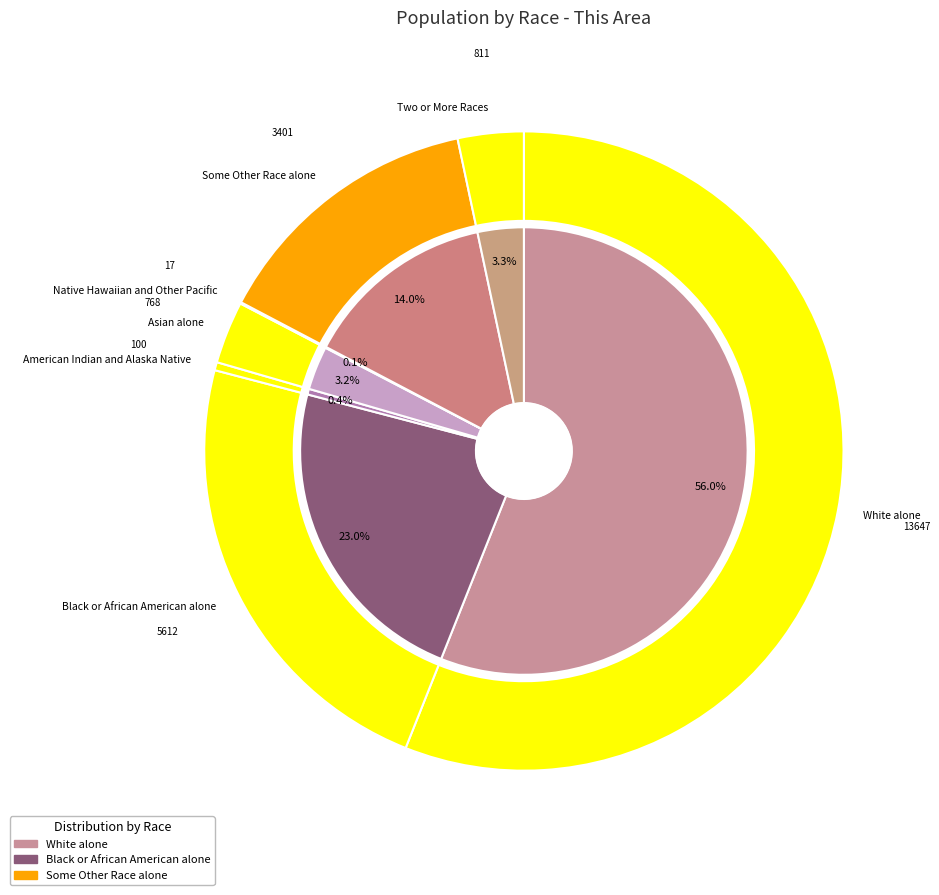

Does White alone represent more than half of the total?

Yes